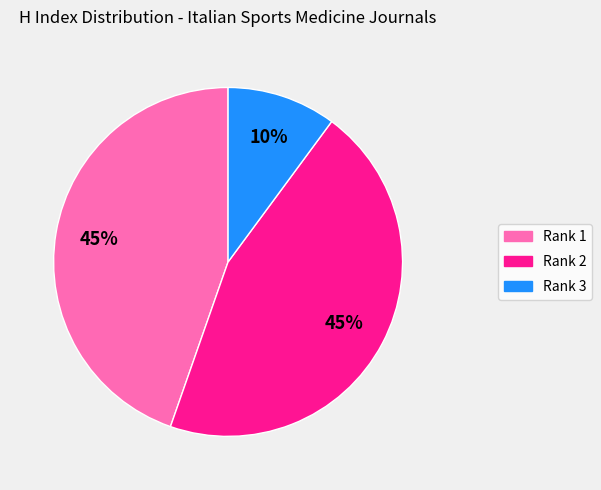

How many segments does this pie chart have?

3